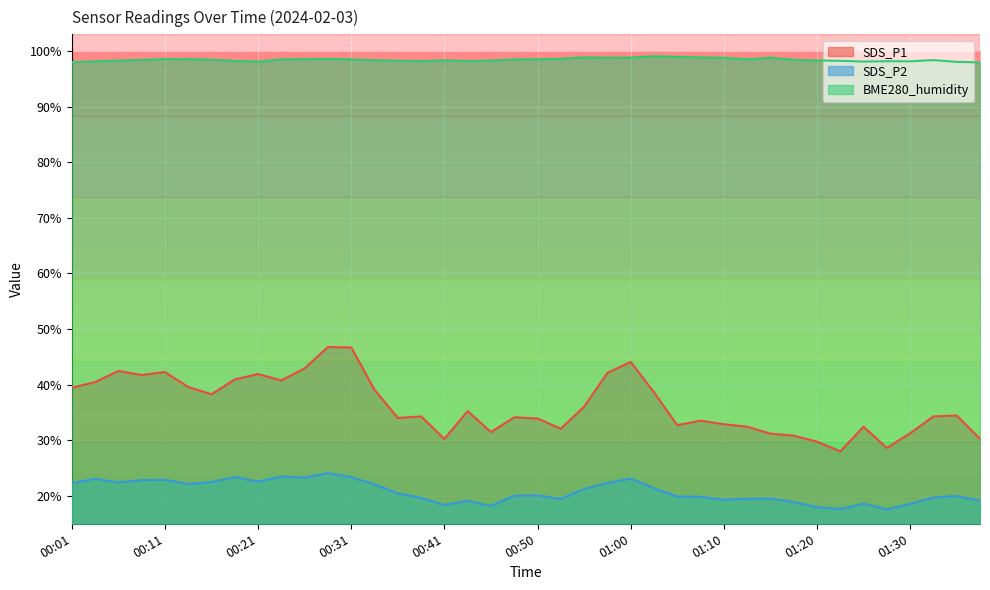

Reading left to right, extract all data points from this chart.

SDS_P1: 00:01=39.5	00:03=40.5	00:06=42.5	00:08=41.8	00:11=42.3	00:13=39.6	00:16=38.3	00:18=41.0	00:21=41.9	00:23=40.8	00:26=43.0	00:28=46.8	00:31=46.7	00:33=39.1	00:36=34.0	00:38=34.3	00:41=30.3	00:43=35.2	00:46=31.5	00:48=34.1	00:50=33.9	00:53=32.1	00:55=36.0	00:58=42.1	01:00=44.1	01:03=38.6	01:05=32.7	01:08=33.5	01:10=32.9	01:13=32.5	01:15=31.2	01:18=30.9	01:20=29.8	01:23=28.0	01:25=32.5	01:28=28.6	01:30=31.3	01:33=34.3	01:35=34.5	01:37=30.3
SDS_P2: 00:01=22.3	00:03=23.1	00:06=22.4	00:08=22.8	00:11=22.9	00:13=22.1	00:16=22.5	00:18=23.4	00:21=22.6	00:23=23.5	00:26=23.3	00:28=24.1	00:31=23.4	00:33=22.1	00:36=20.5	00:38=19.7	00:41=18.4	00:43=19.1	00:46=18.2	00:48=20.1	00:50=20.1	00:53=19.5	00:55=21.3	00:58=22.4	01:00=23.1	01:03=21.4	01:05=19.9	01:08=19.9	01:10=19.3	01:13=19.5	01:15=19.5	01:18=18.9	01:20=18.0	01:23=17.6	01:25=18.6	01:28=17.6	01:30=18.6	01:33=19.7	01:35=20.0	01:37=19.1
BME280_humidity: 00:01=98.0	00:03=98.1	00:06=98.3	00:08=98.4	00:11=98.5	00:13=98.5	00:16=98.4	00:18=98.2	00:21=98.1	00:23=98.5	00:26=98.5	00:28=98.6	00:31=98.5	00:33=98.3	00:36=98.2	00:38=98.2	00:41=98.3	00:43=98.2	00:46=98.3	00:48=98.5	00:50=98.5	00:53=98.6	00:55=98.9	00:58=98.8	01:00=98.8	01:03=99.1	01:05=99.0	01:08=98.8	01:10=98.8	01:13=98.5	01:15=98.8	01:18=98.4	01:20=98.3	01:23=98.2	01:25=98.1	01:28=98.2	01:30=98.2	01:33=98.4	01:35=98.0	01:37=98.0